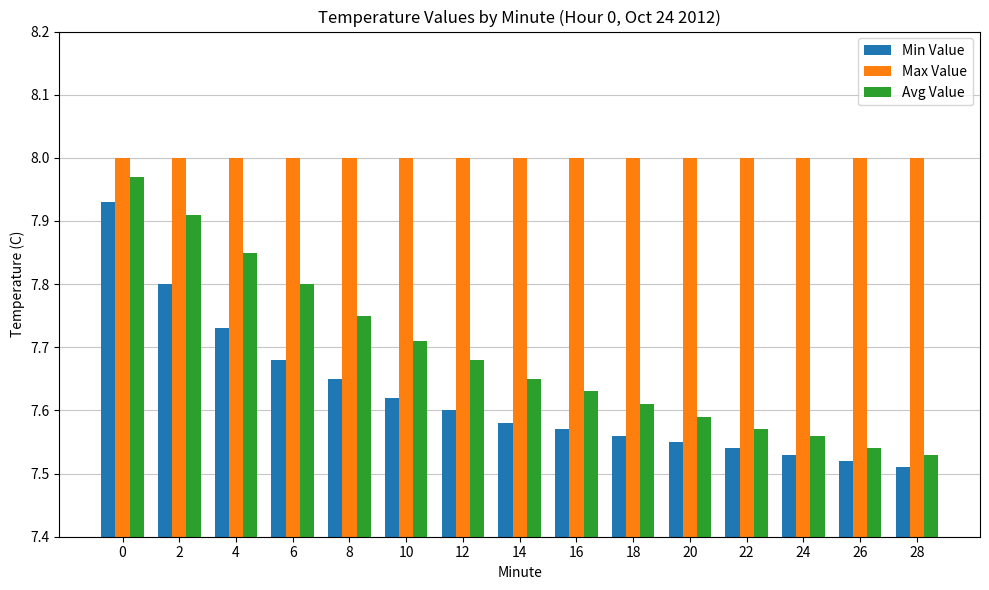

What is the difference between the maximum and second lowest values in the Avg Value series?

0.4